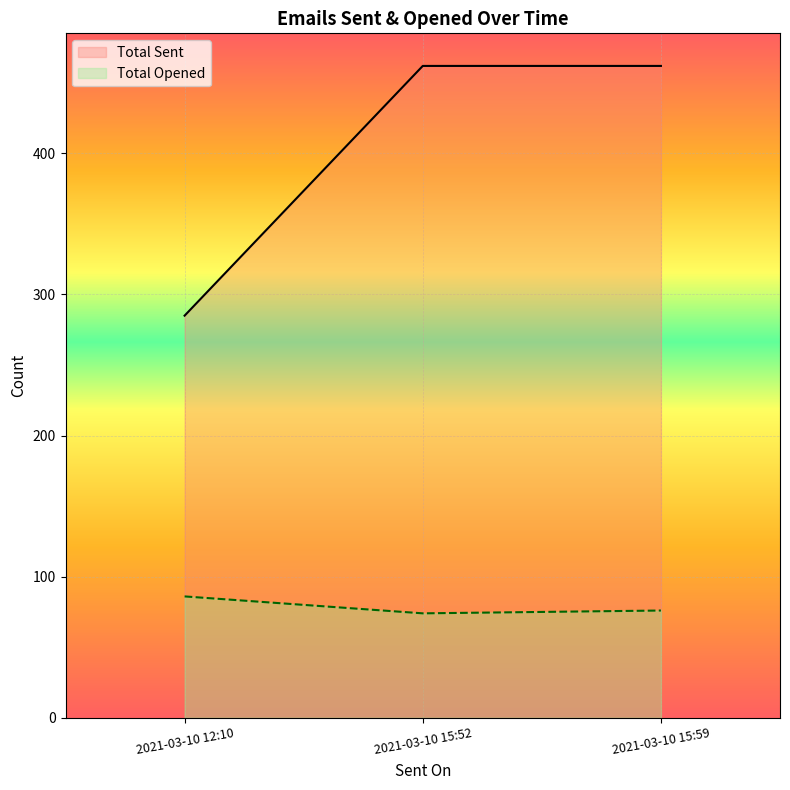

What is the average value of the Total Sent series?

403